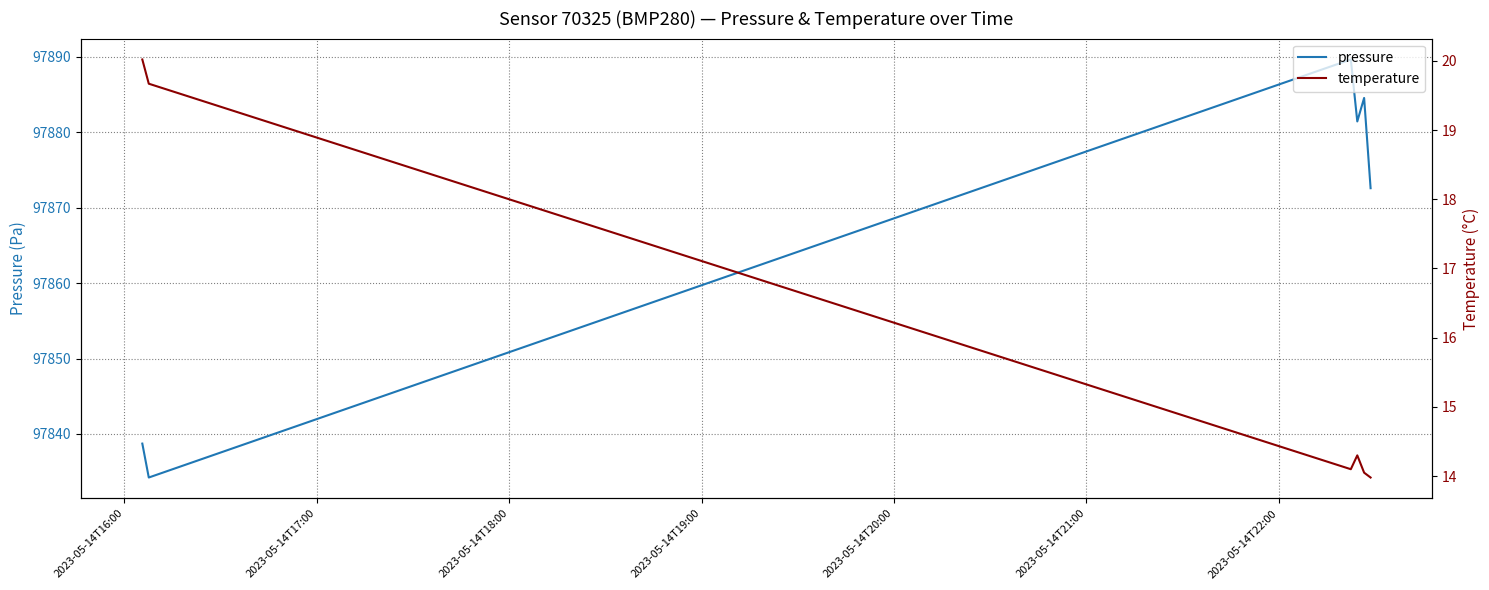

What is the value of the pressure point at the 4th from the left?

97881.4